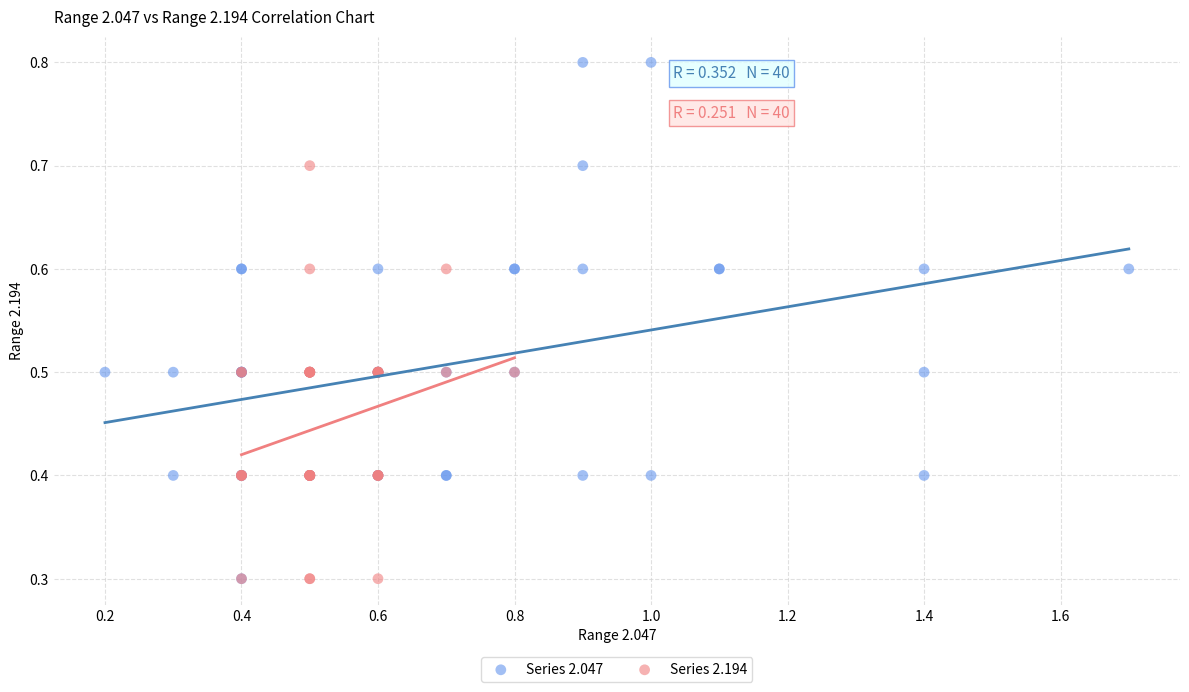

Which series has the widest spread of Y values?

Series 2.047